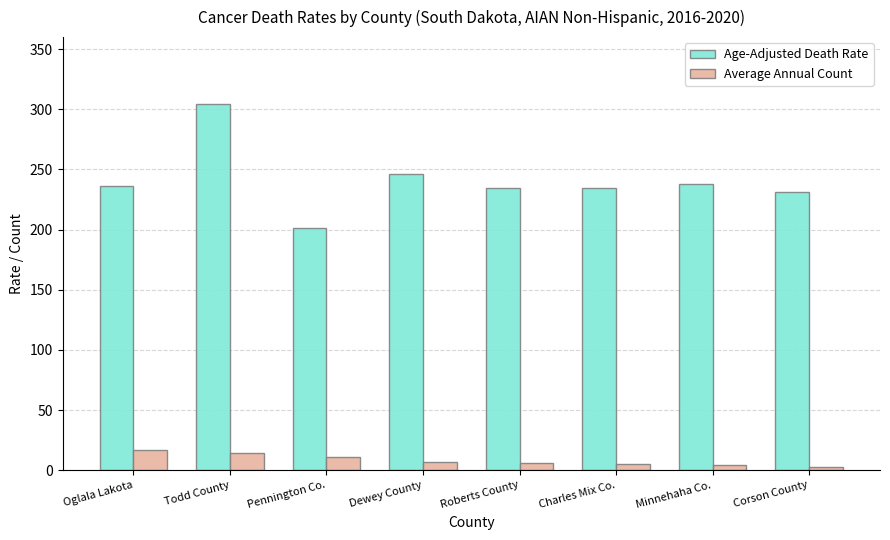

The Age-Adjusted Death Rate series shows 234.4 at Charles Mix Co.. True or false?

True